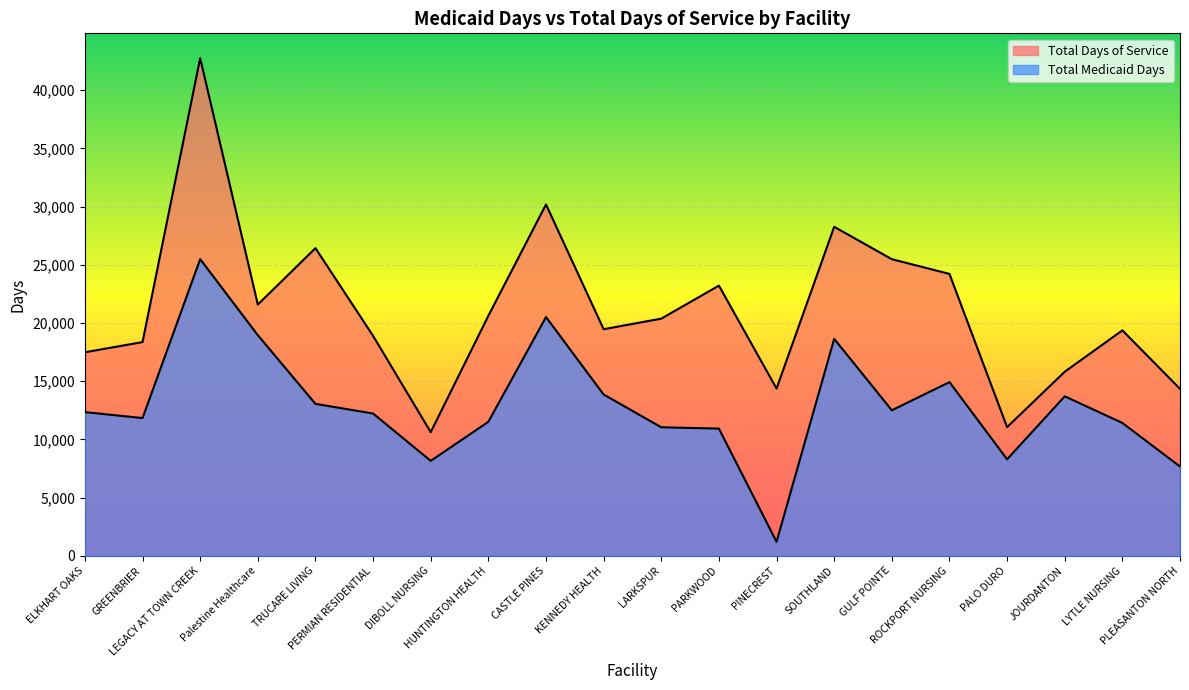

Between LEGACY AT TOWN CREEK and PALO DURO, which is larger?

LEGACY AT TOWN CREEK